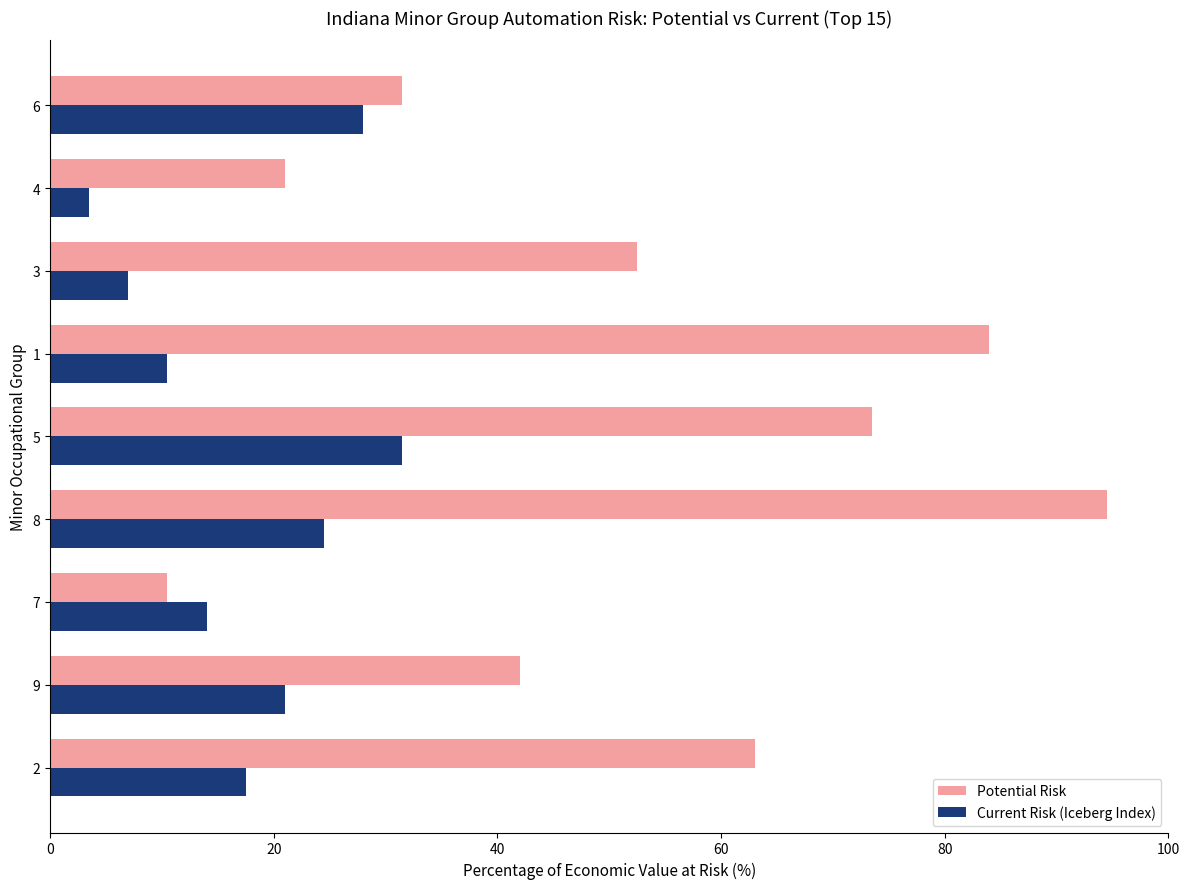

True or false: Potential Risk has a value of 32.1 at 2.

False